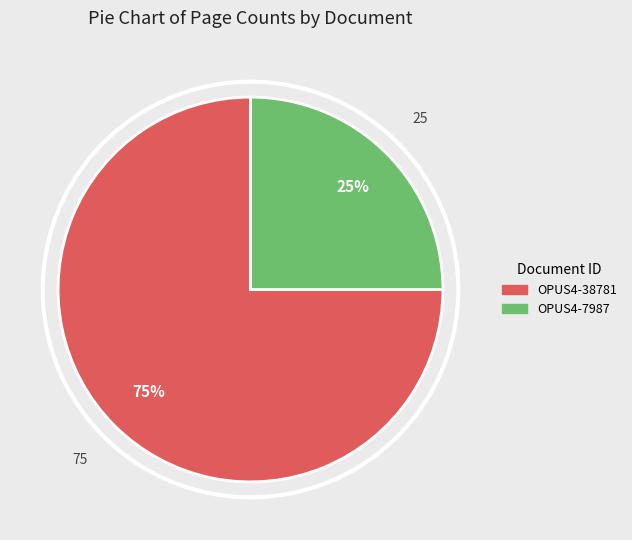

To the nearest percent, what is the difference between the largest and smallest slice percentages?

50%